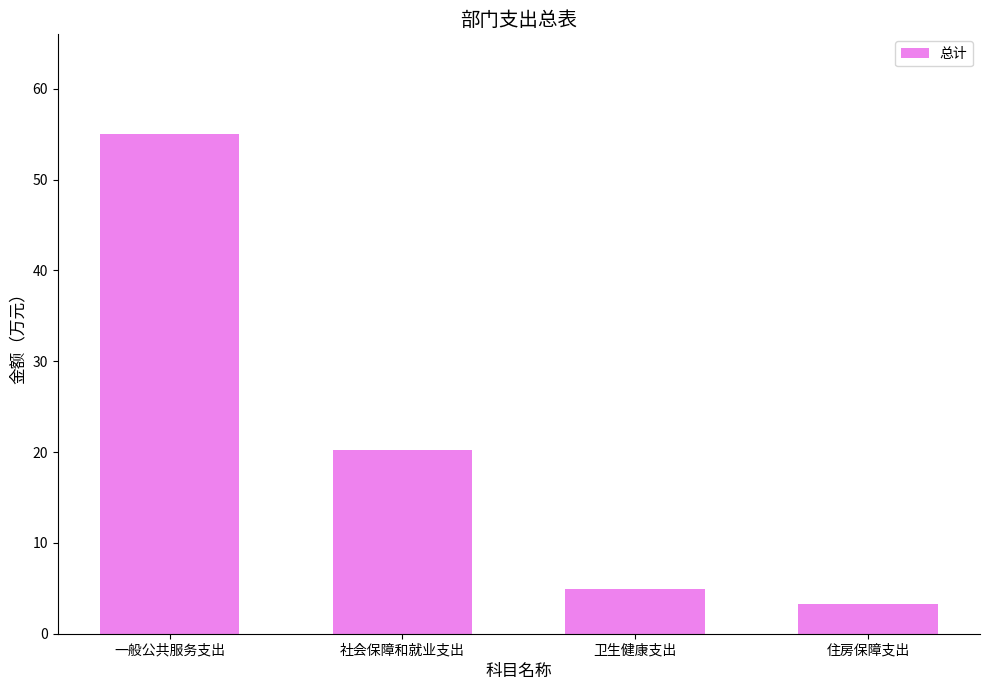

Is it true that the value at 卫生健康支出 is 4.9?

True